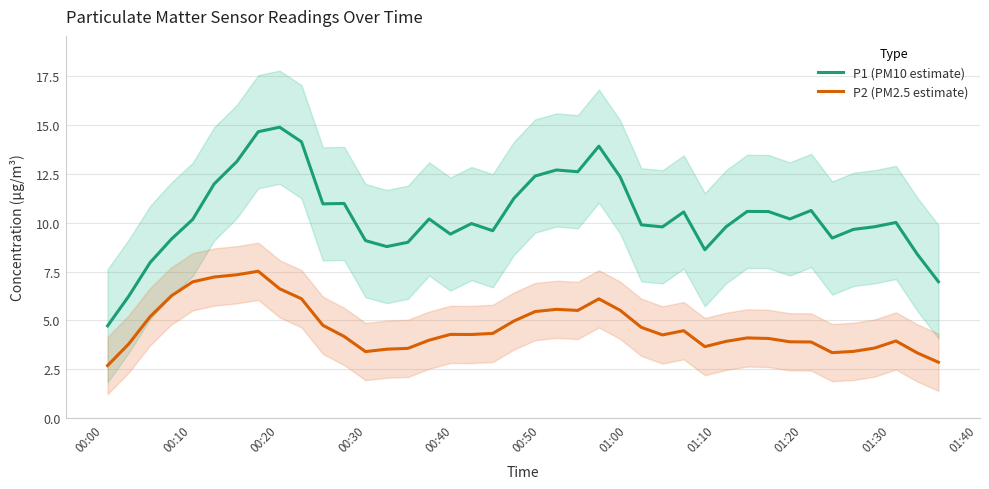

True or false: P1 (PM10 estimate) and P2 (PM2.5 estimate) cross at least once.

False